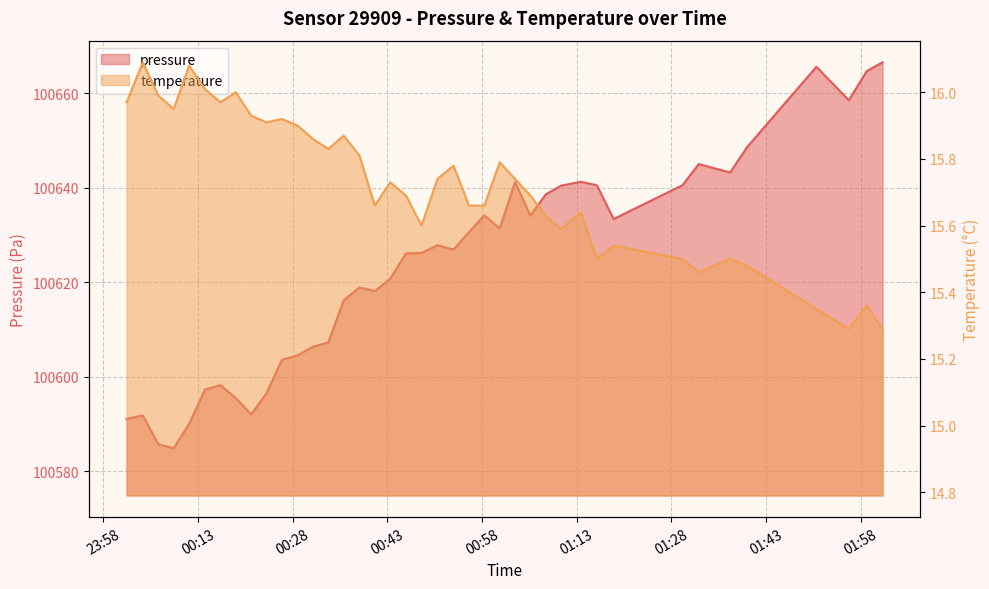

Does the chart display data point markers on the line(s)?

No